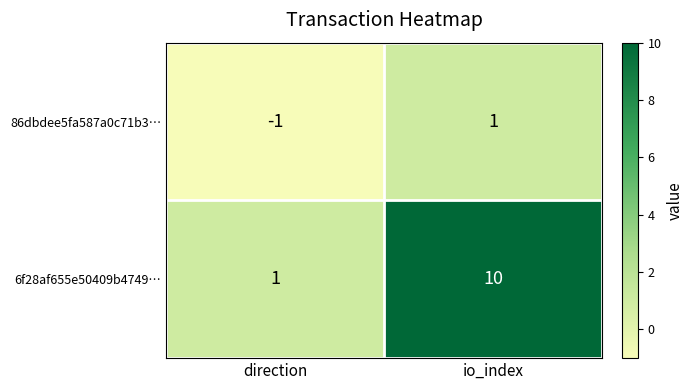

The value of 86dbdee5fa587a0c71b3… at direction is -2. True or false?

False